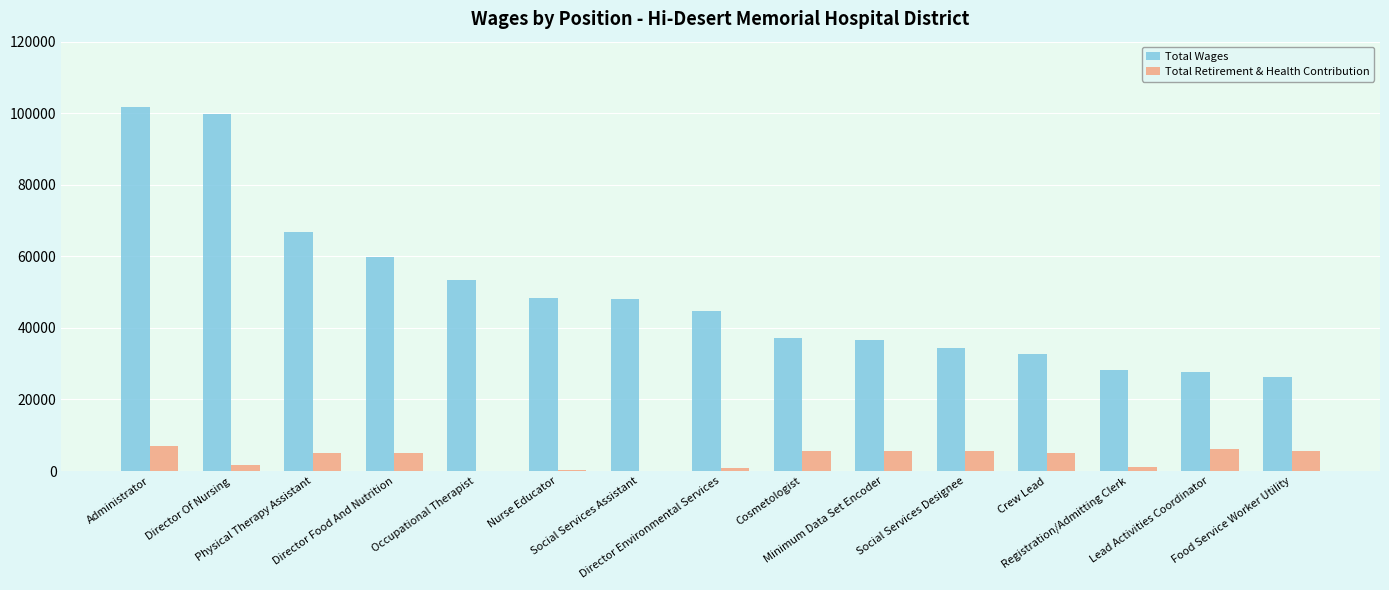

What is the average value of the Total Wages series?

49695